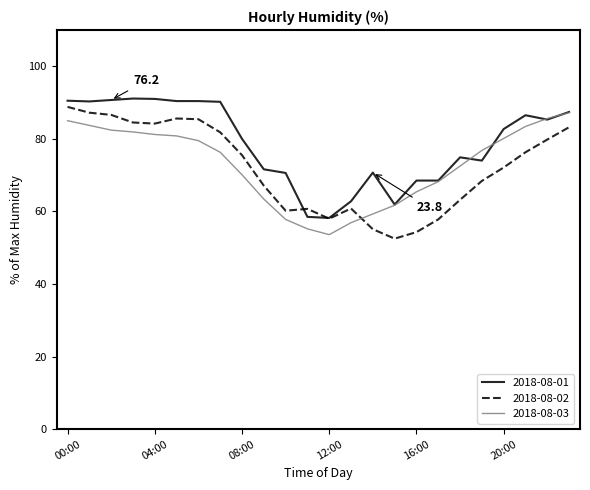

What is the greatest value displayed?

91.1